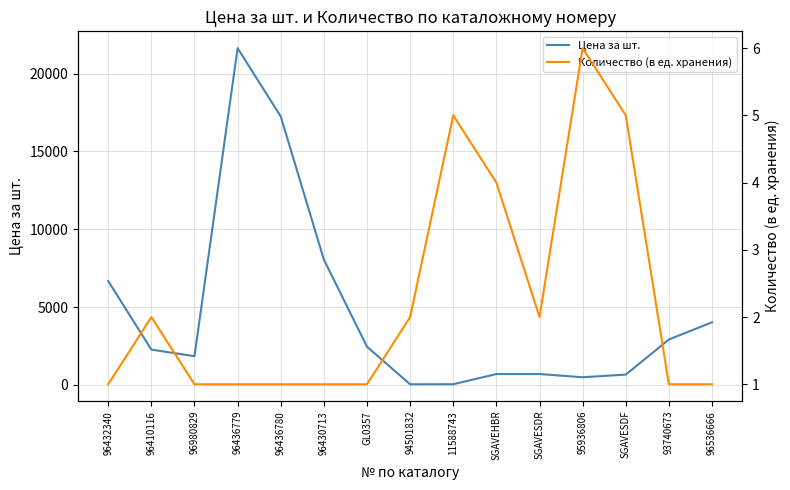

Which series has the widest spread of values?

Цена за шт.